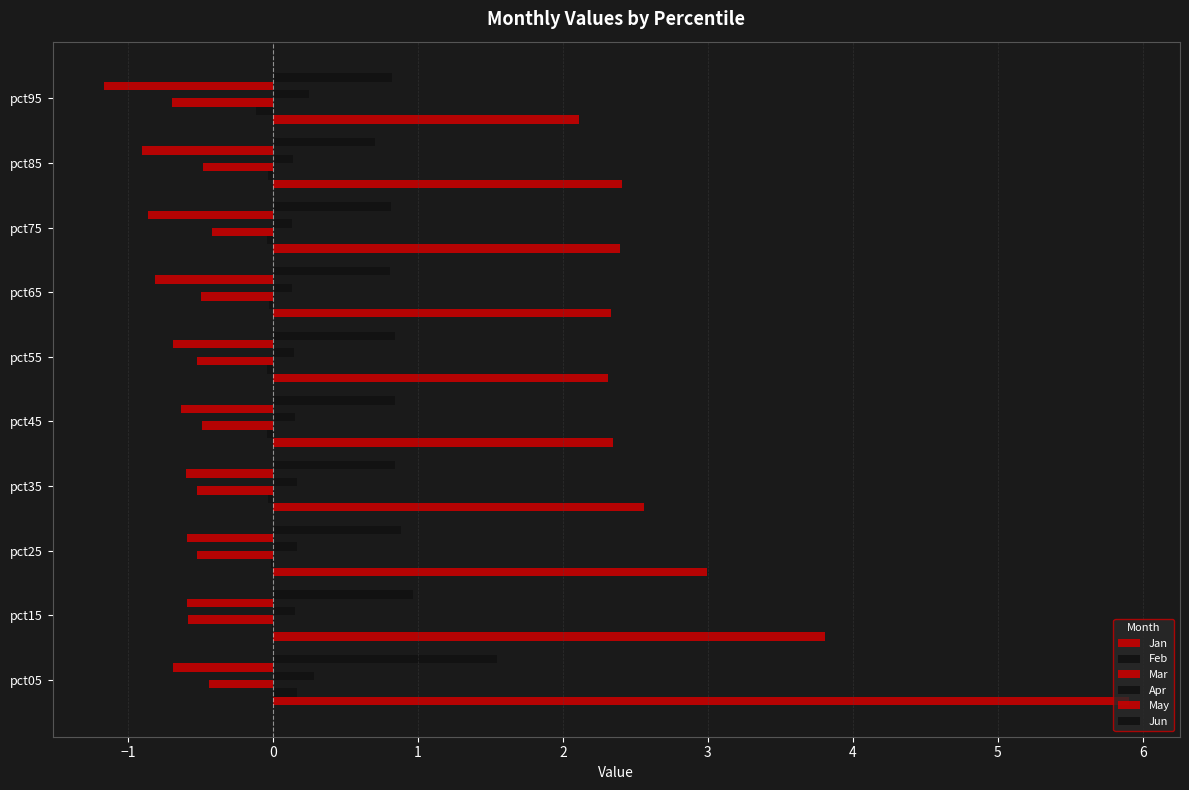

What is the minimum value shown in the chart?

-1.2